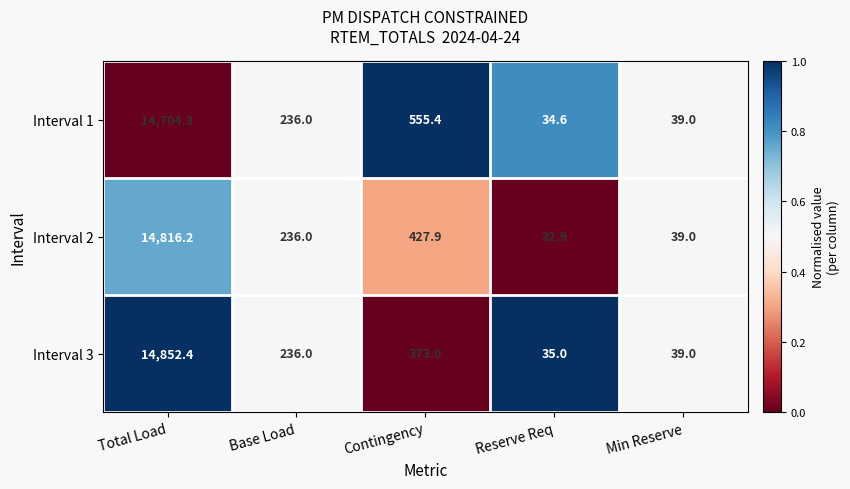

How many values in the Interval 1 series are below 236?

2